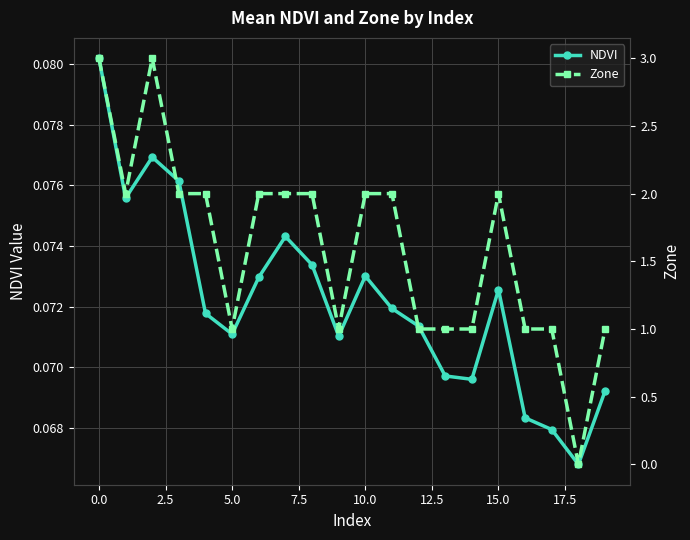

True or false: NDVI has more than 0 points higher than both neighbors.

True